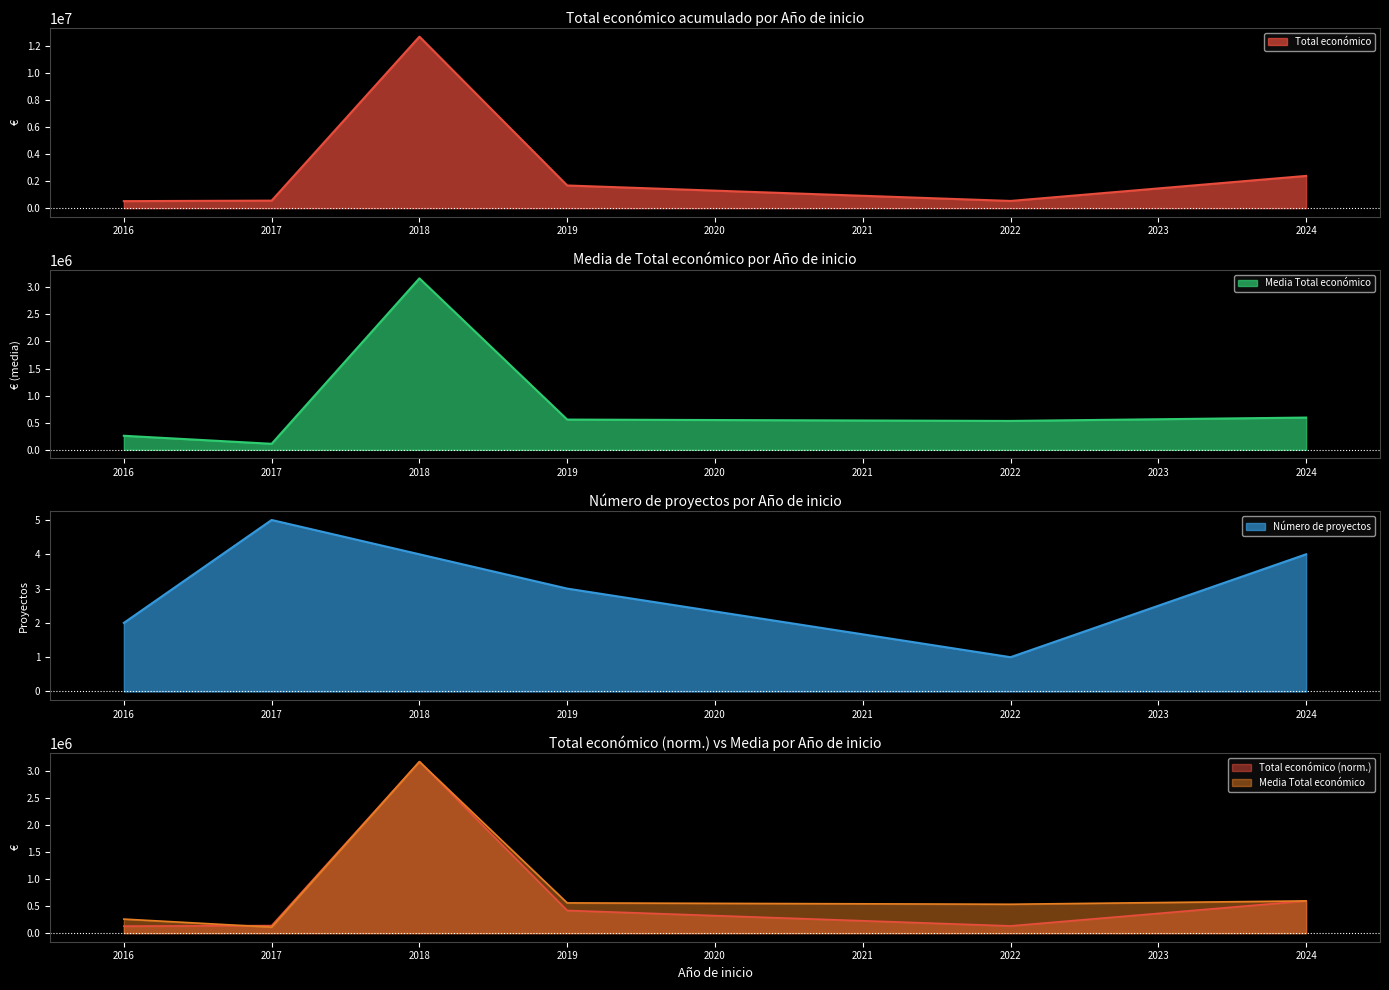

Which category has the lowest value in the Número de proyectos series?

2022